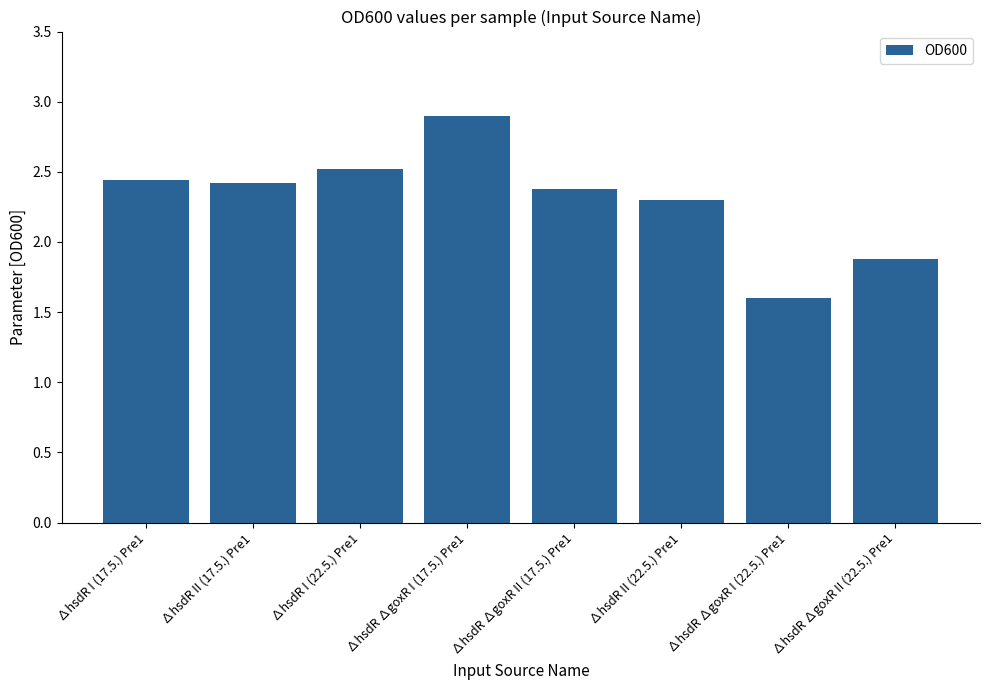

What is the sum of the values at ∆hsdR I (17.5.) Pre1 and ∆hsdR II (22.5.) Pre1?

4.7